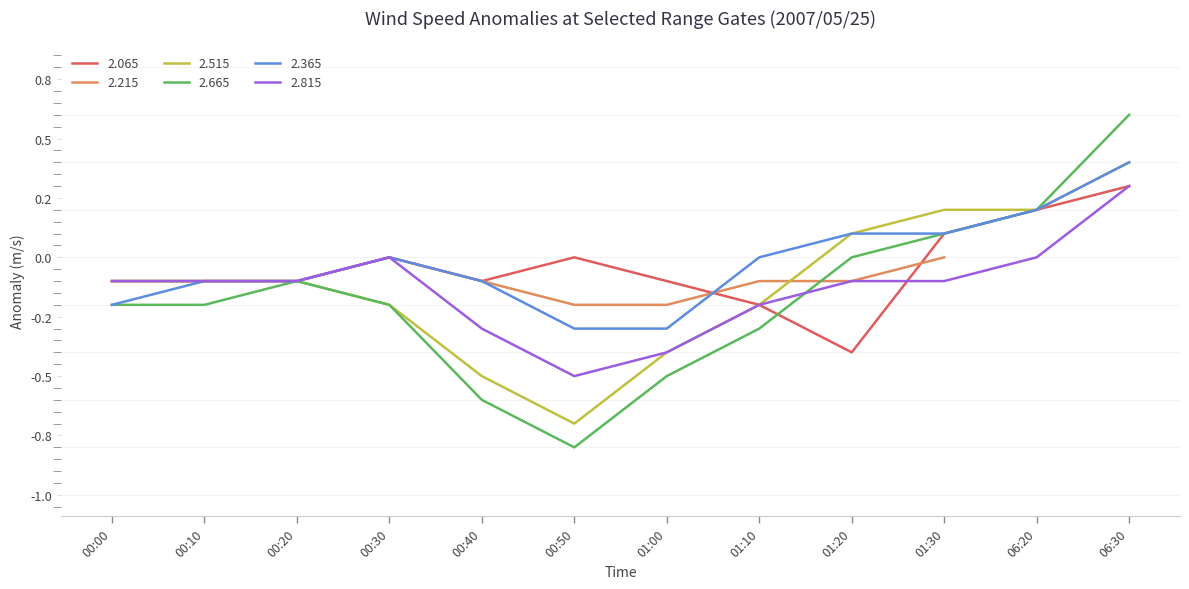

Which category has the lowest value in the 2.815 series?

00:50